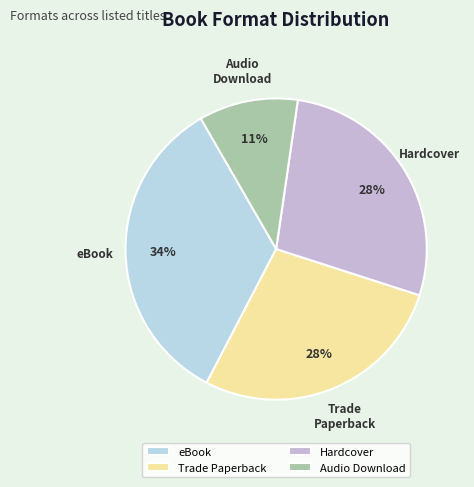

Does any single category account for the majority?

No